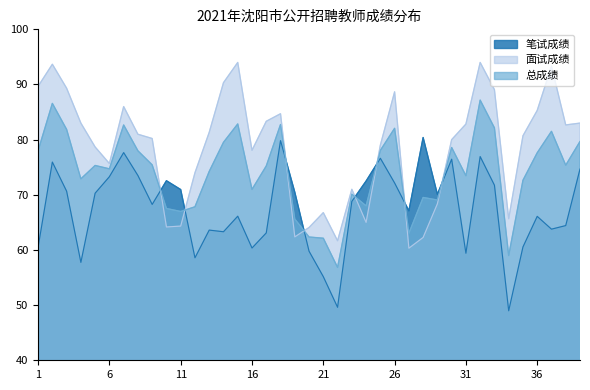

List the series in order of their overall mean, highest first.

面试成绩, 总成绩, 笔试成绩